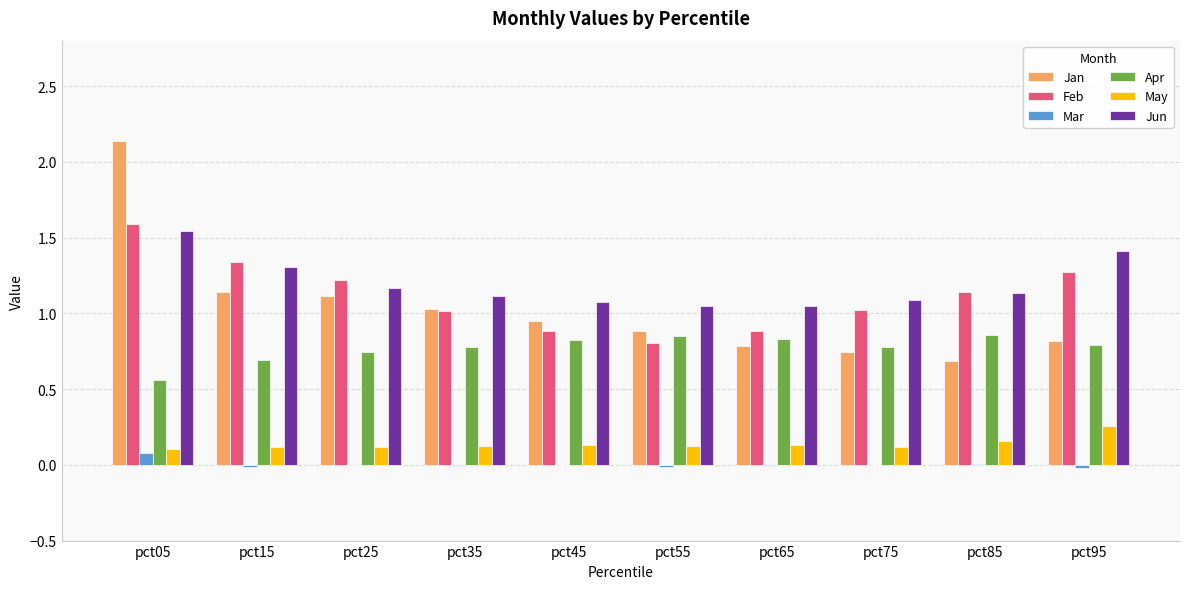

At which label does Feb reach its peak?

pct05